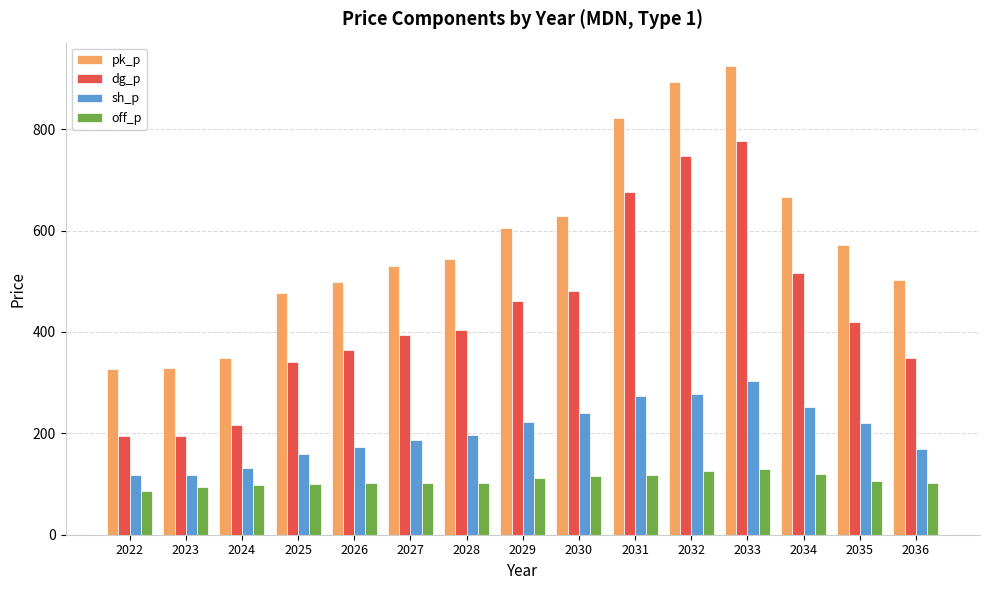

The sh_p series shows 51.3 at 2027. True or false?

False